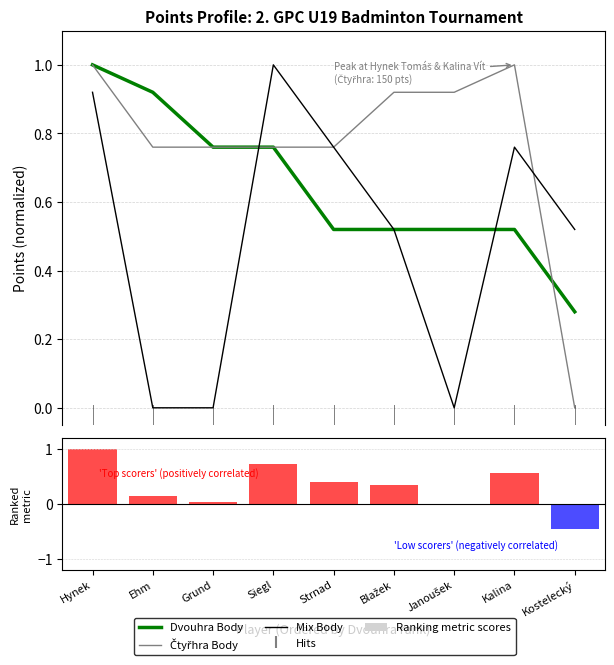

True or false: Mix Body has a value of 1.0 at Siegl.

True